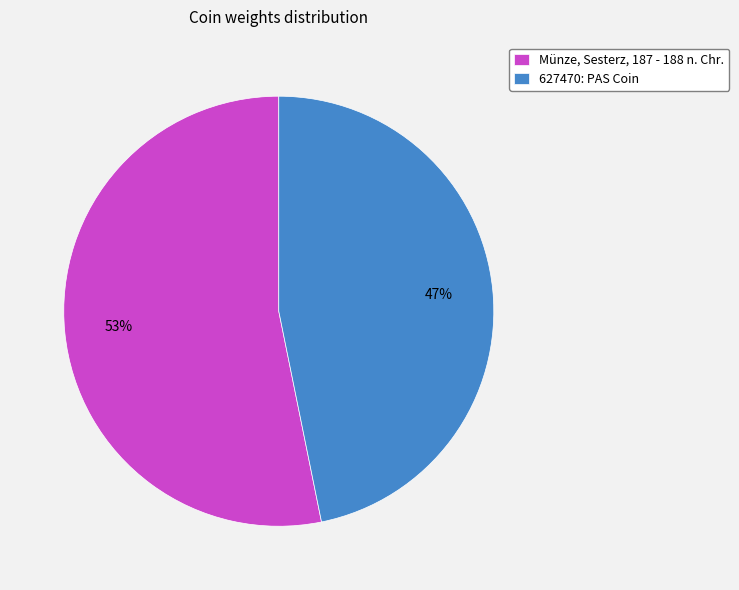

How many segments does this pie chart have?

2